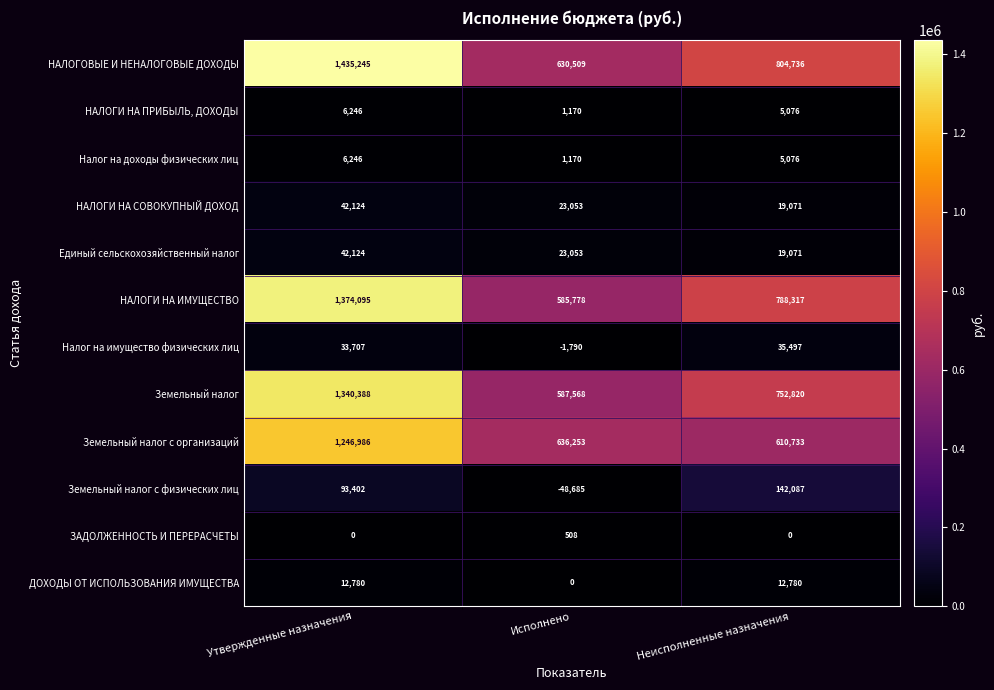

How many distinct data groups are displayed?

12